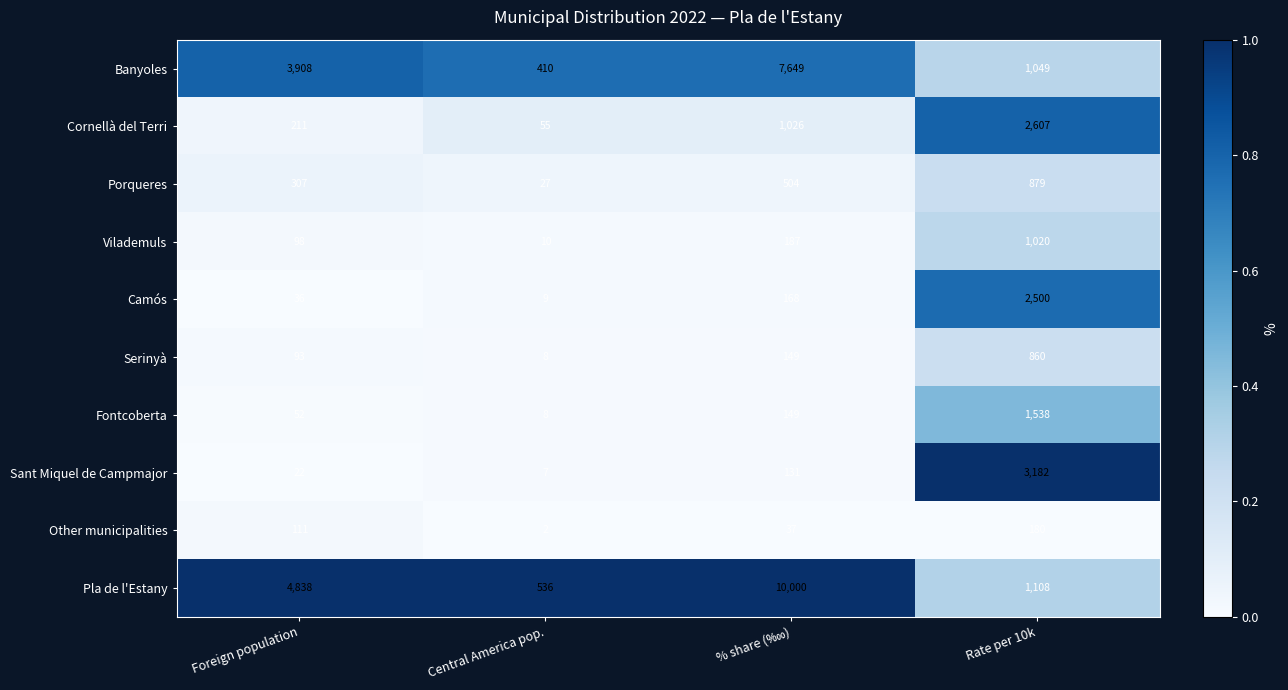

The Cornellà del Terri series shows 375 at Foreign population. True or false?

False